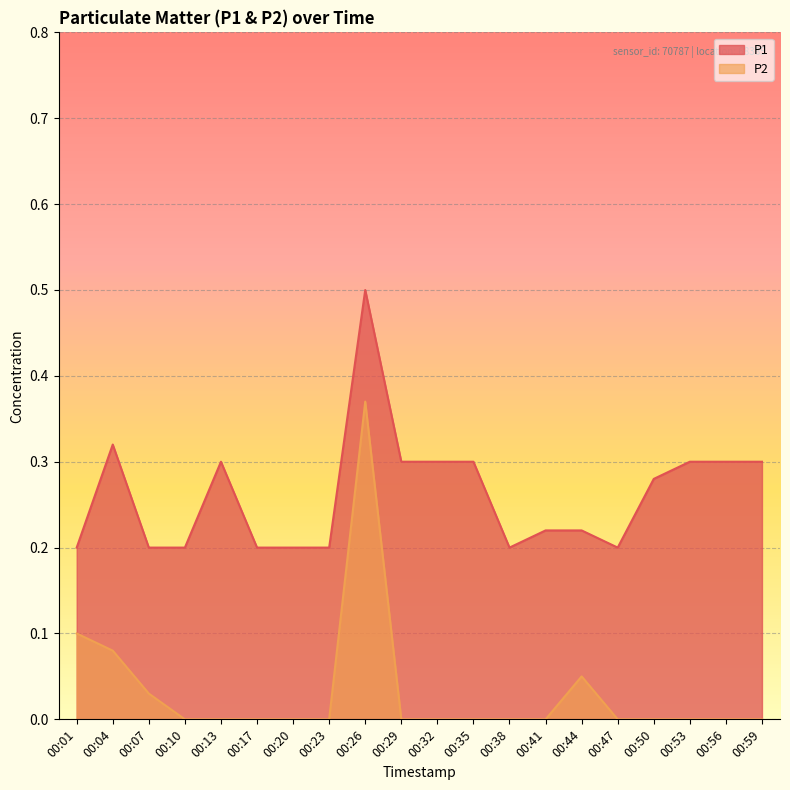

Rank the series at 00:07 from lowest to highest value.

P2, P1